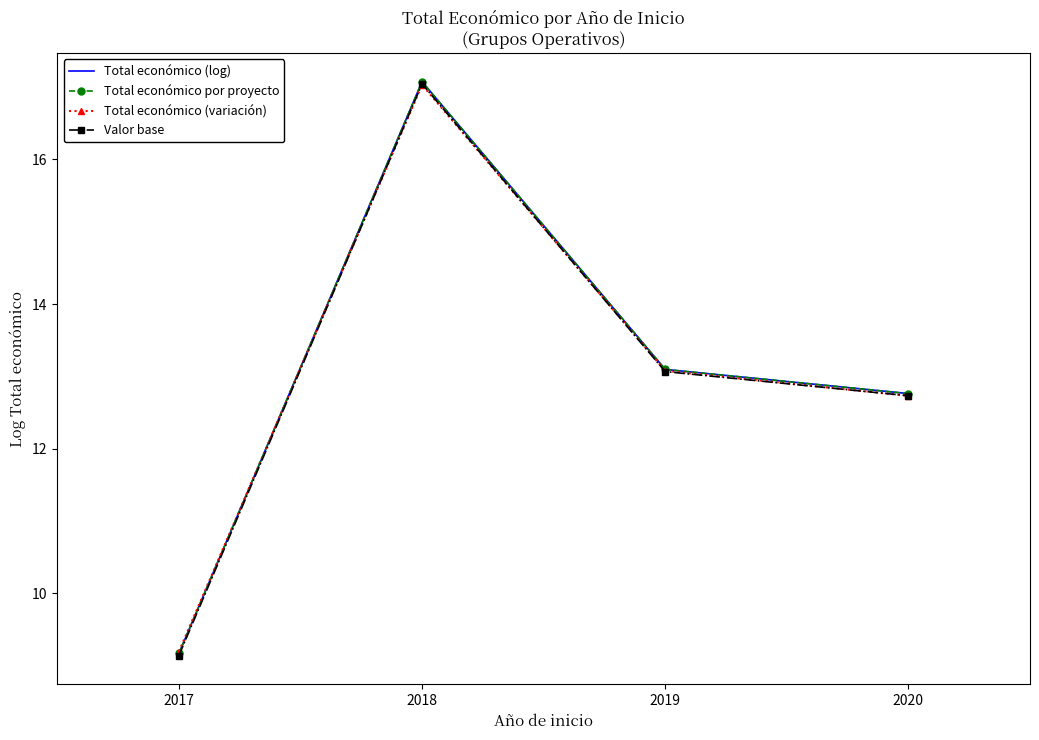

Reading right to left, transcribe all the data shown in this chart.

Total económico (log): 12.8	13.1	17.1	9.2
Total económico por proyecto: 12.8	13.1	17.1	9.2
Total económico (variación): 12.7	13.1	17.0	9.2
Valor base: 12.7	13.1	17.0	9.1